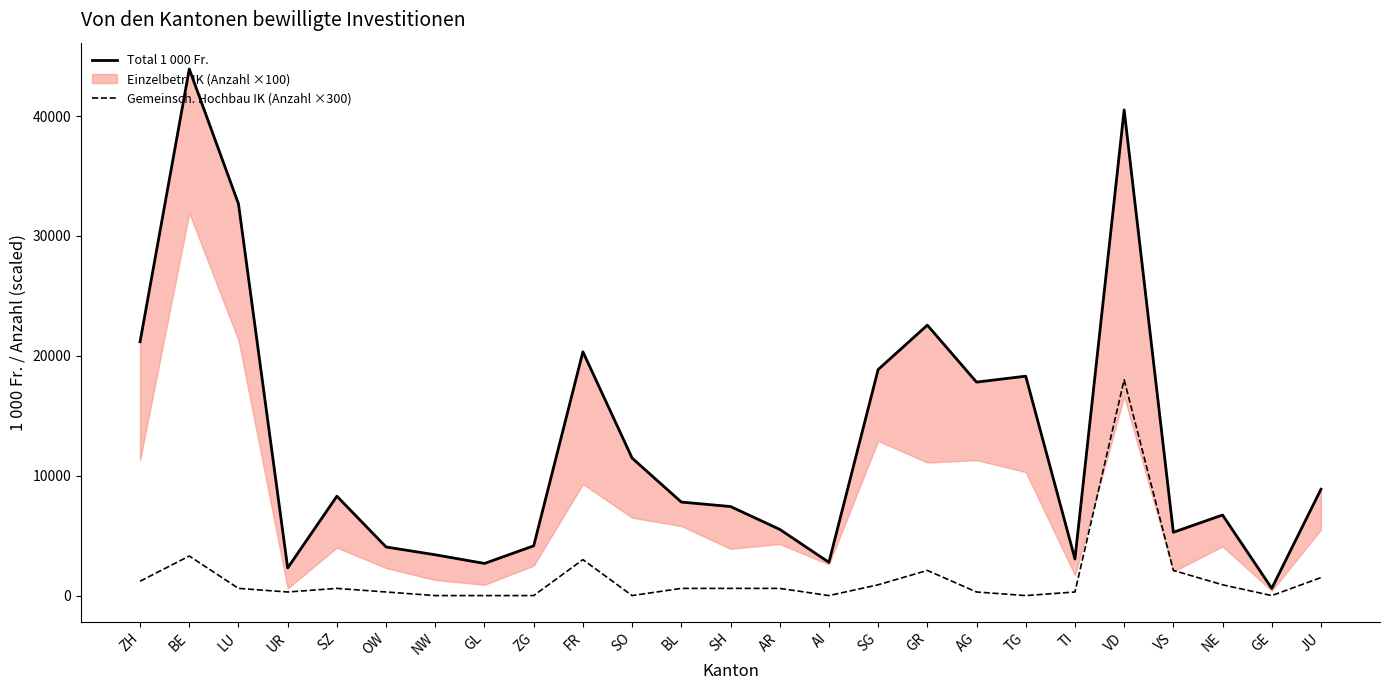

What is the difference between the Gemeinsch. Hochbau IK (Anzahl ×300) values at SO and VD?

18000